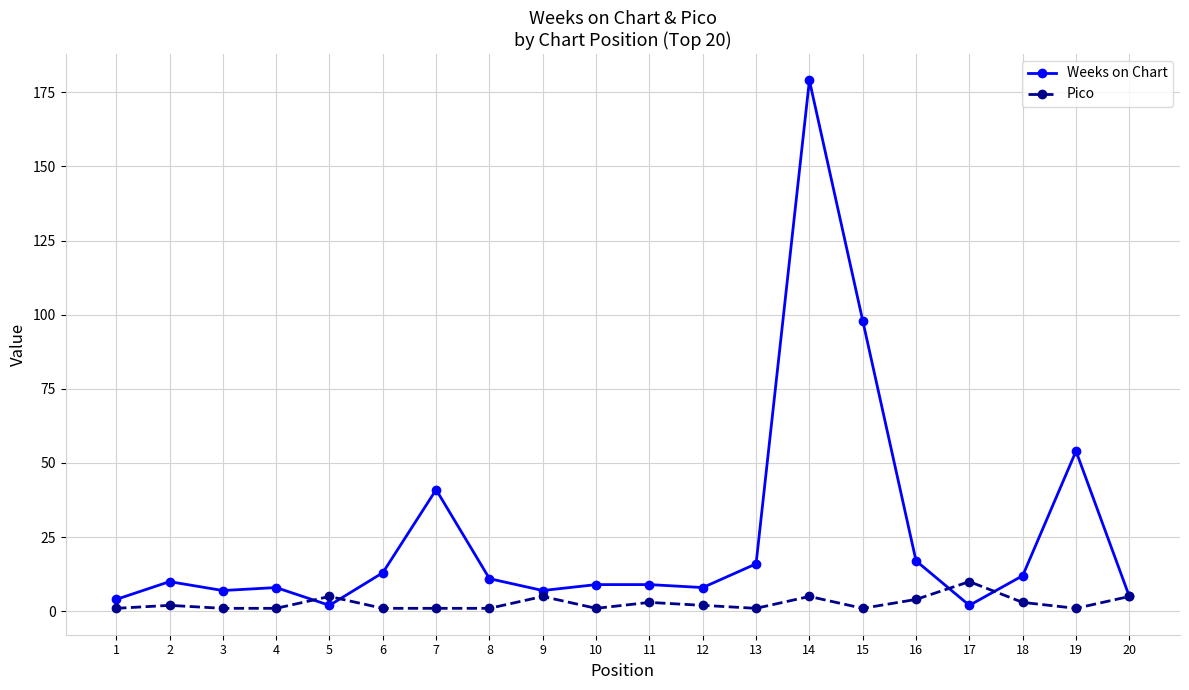

Reading left to right, what are all the values shown in this chart?

Weeks on Chart: 1=4	2=10	3=7	4=8	5=2	6=13	7=41	8=11	9=7	10=9	11=9	12=8	13=16	14=179	15=98	16=17	17=2	18=12	19=54	20=5
Pico: 1=1	2=2	3=1	4=1	5=5	6=1	7=1	8=1	9=5	10=1	11=3	12=2	13=1	14=5	15=1	16=4	17=10	18=3	19=1	20=5